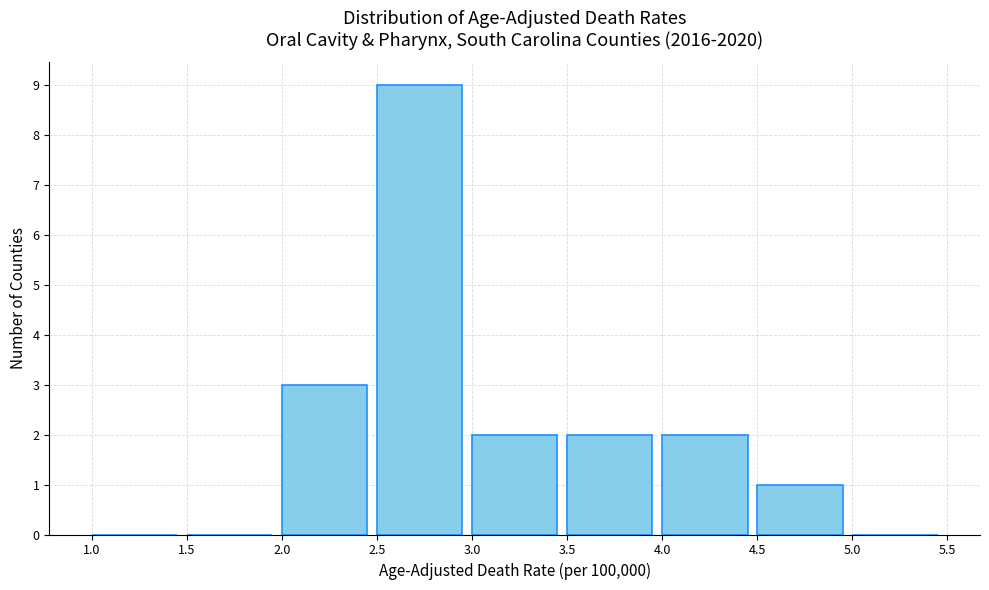

Over which range of the x-axis is the bar tallest?

2.5 to 3.0